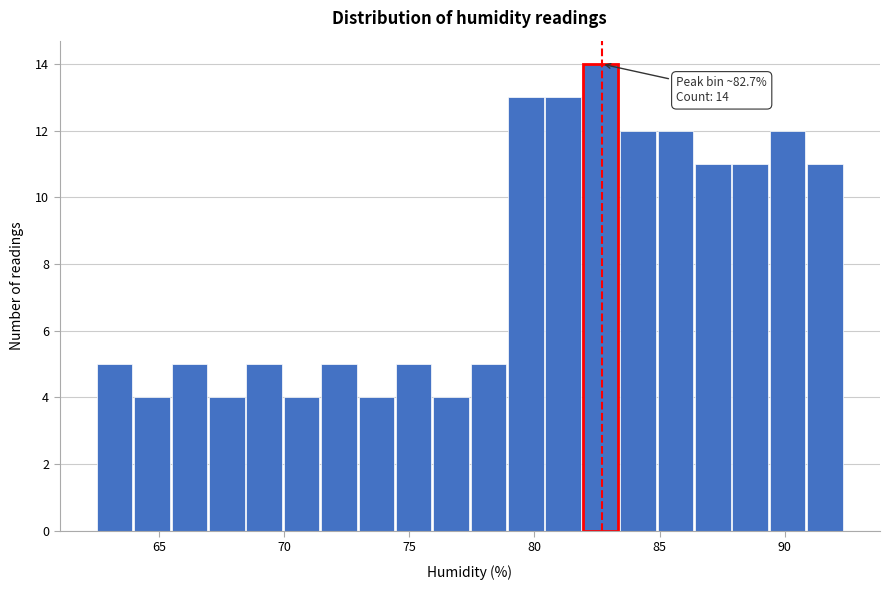

Around what value on the x-axis is the tallest bar? Give the approximate position of its centre, as read against the axis.

82.5